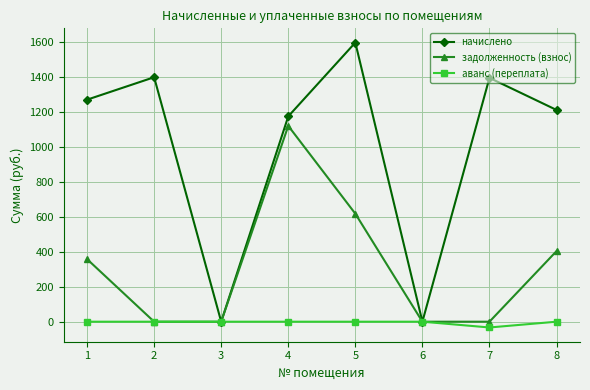

The value of начислено at 6 is 0.0. True or false?

True